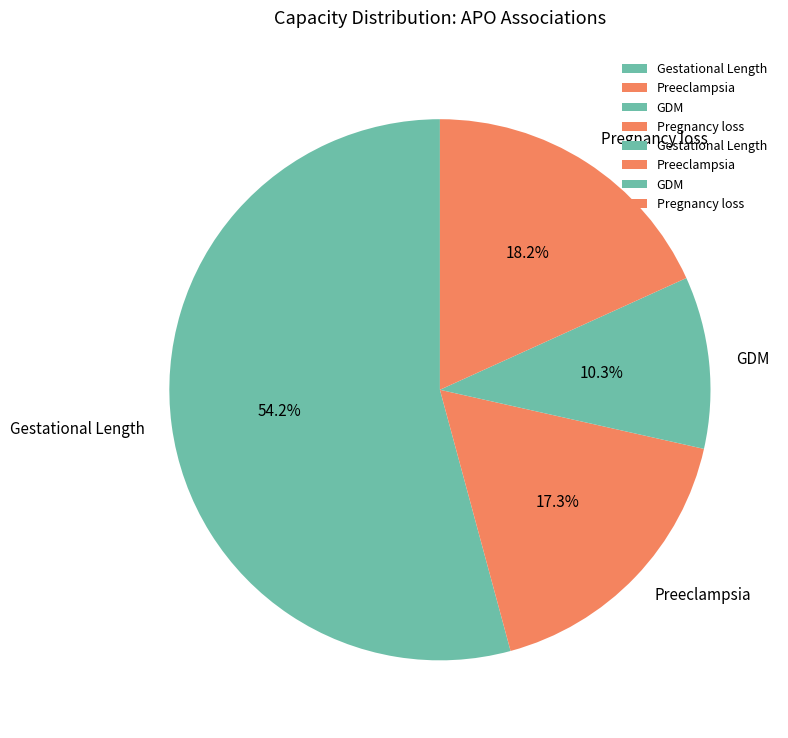

Between Pregnancy loss and Preeclampsia, which is larger?

Pregnancy loss